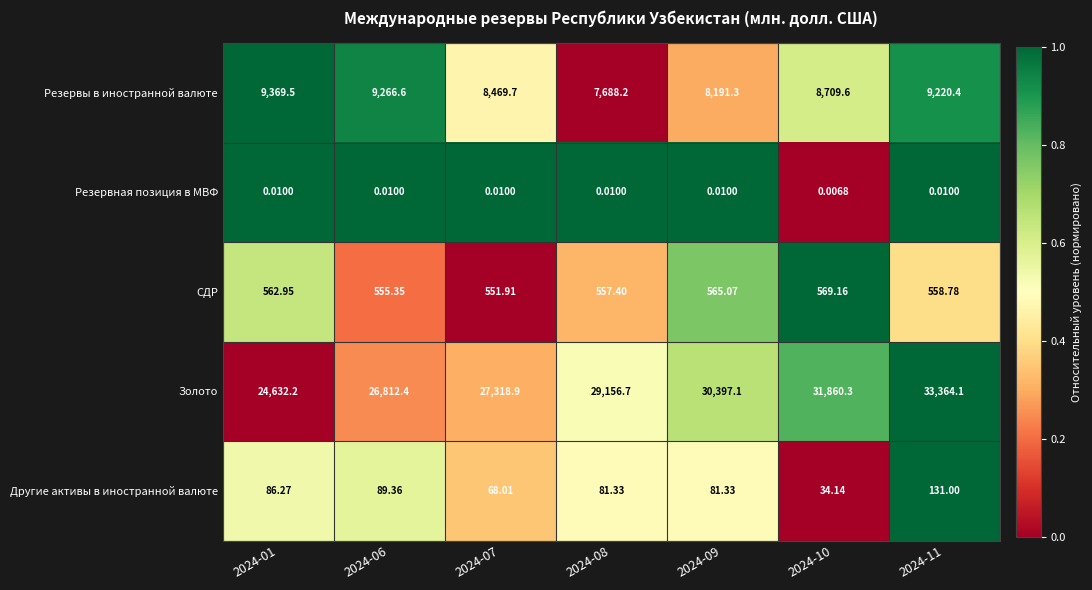

Which series has the largest total across all categories?

Золото